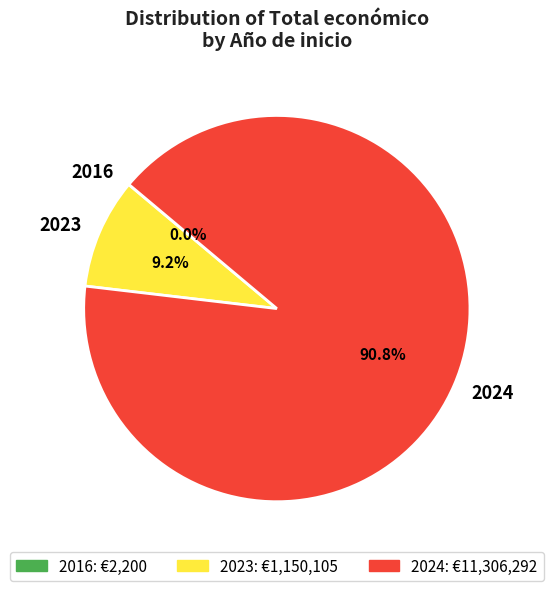

What is the largest slice in the pie chart?

2024